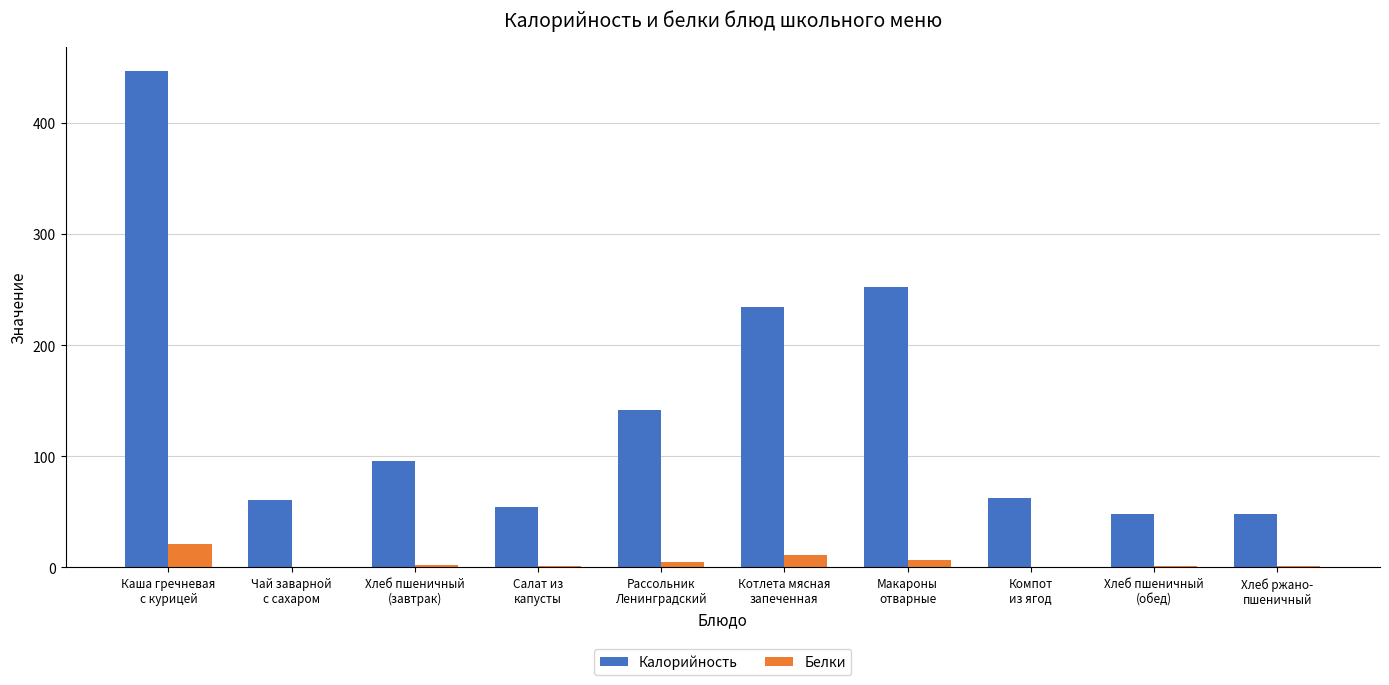

What is the maximum value shown in the chart?

446.1